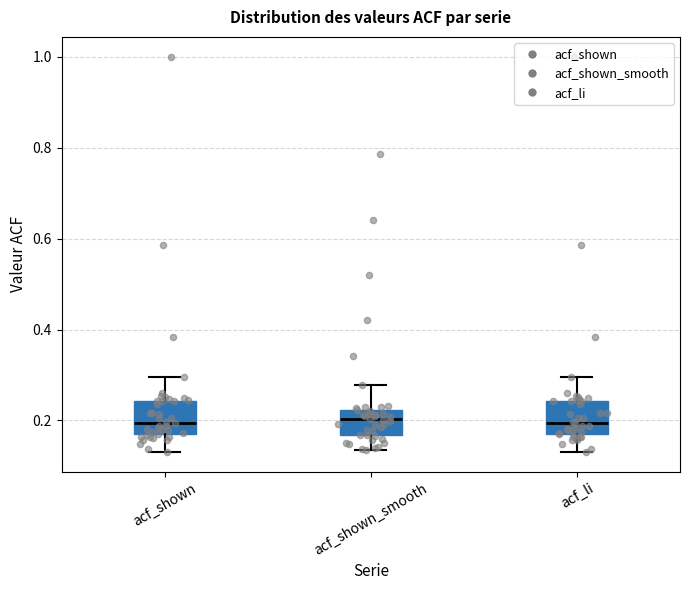

Reading left to right, transcribe this box plot: for each box, give where its median line is, the range the box spans, and where its two whiskers end, as read against the y-axis. The values are not printed on the chart, so give them approximately, as read against the axis.

acf_shown: median 0.20, box 0.16 to 0.24, whiskers 0.14 to 0.30
acf_shown_smooth: median 0.20, box 0.16 to 0.22, whiskers 0.14 to 0.28
acf_li: median 0.20, box 0.16 to 0.24, whiskers 0.14 to 0.30